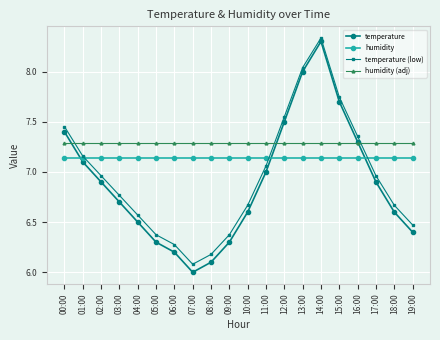

Which series changed the most between 11:00 and 18:00?

temperature